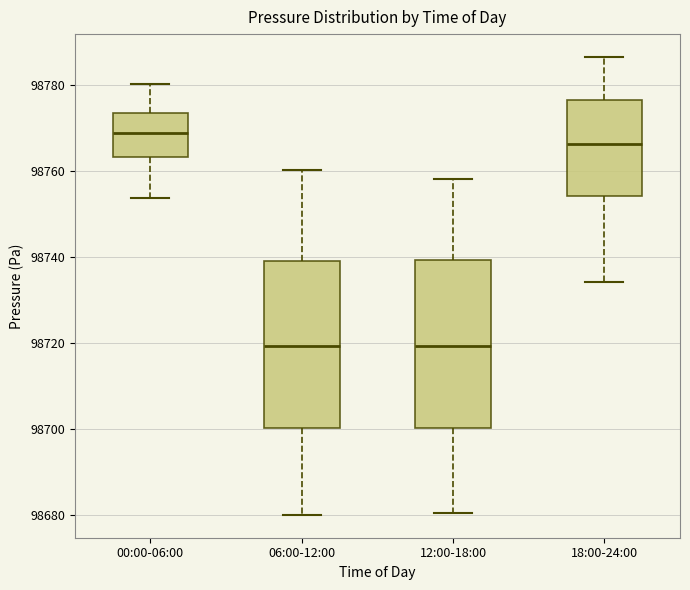

Where does the lower whisker of the box for 06:00-12:00 end on the y-axis? The values are not printed on the chart, so give them approximately, as read against the axis.

98680